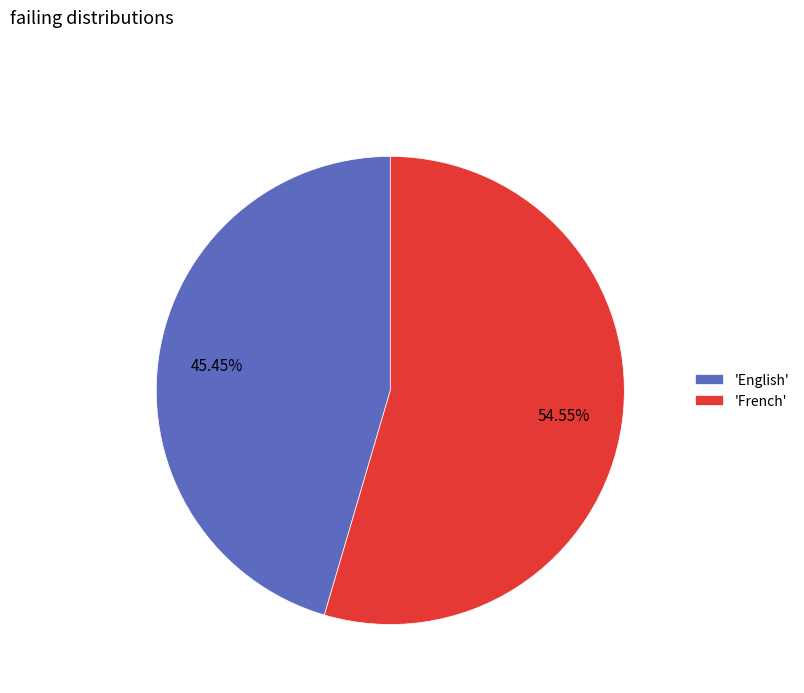

Which category accounts for the majority?

'French'